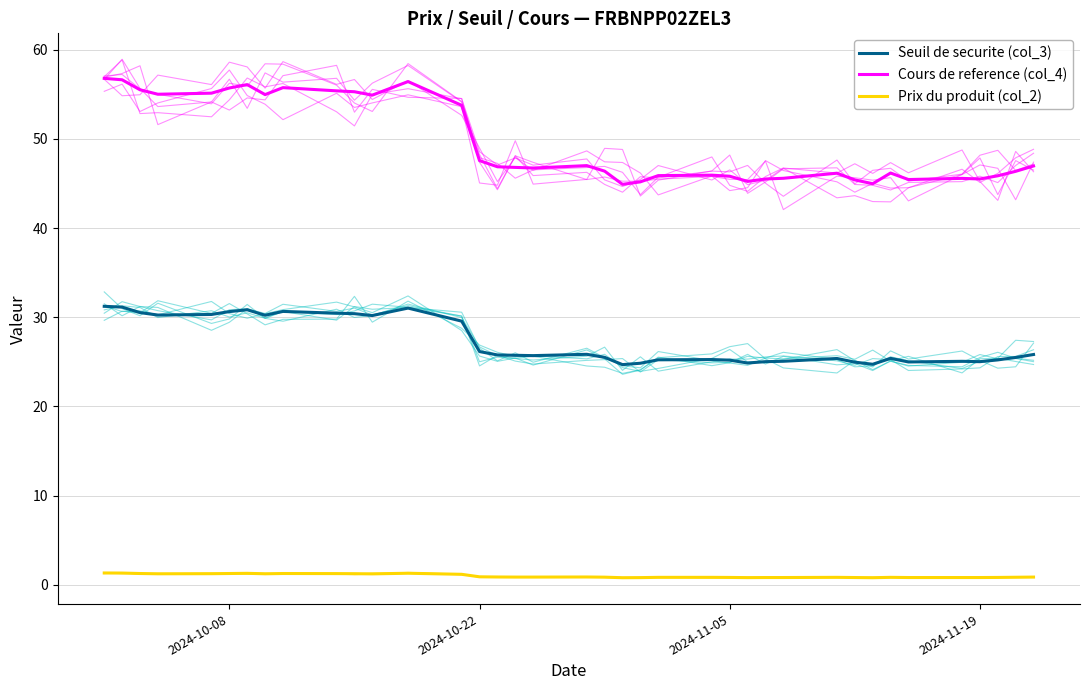

Is the value of Prix du produit (col_2) at 37 greater than the value of Seuil de securite (col_3) at 35?

No